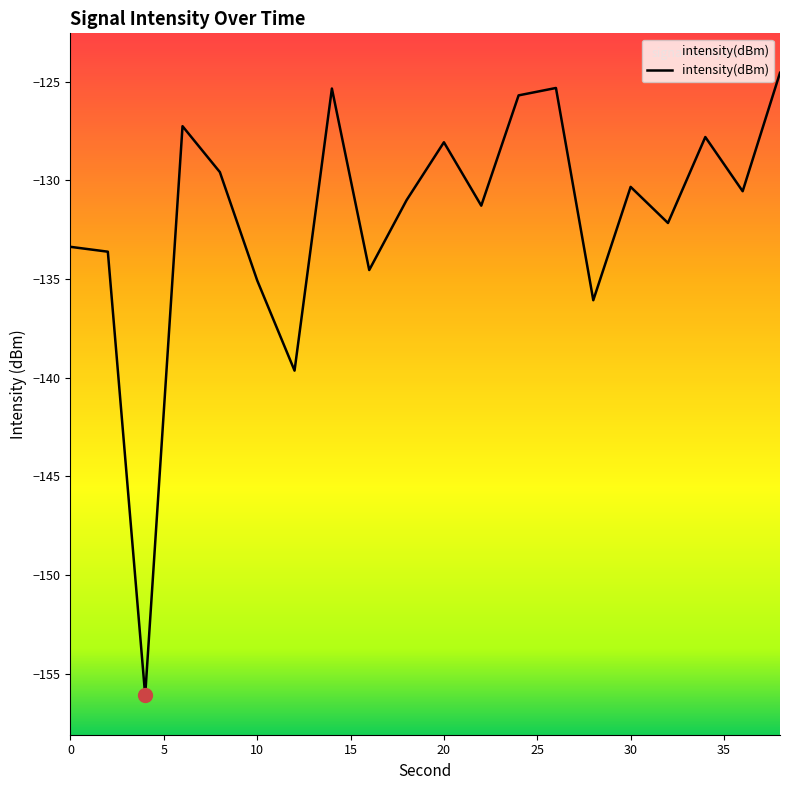

What is the approximate value at 18?

-131.0